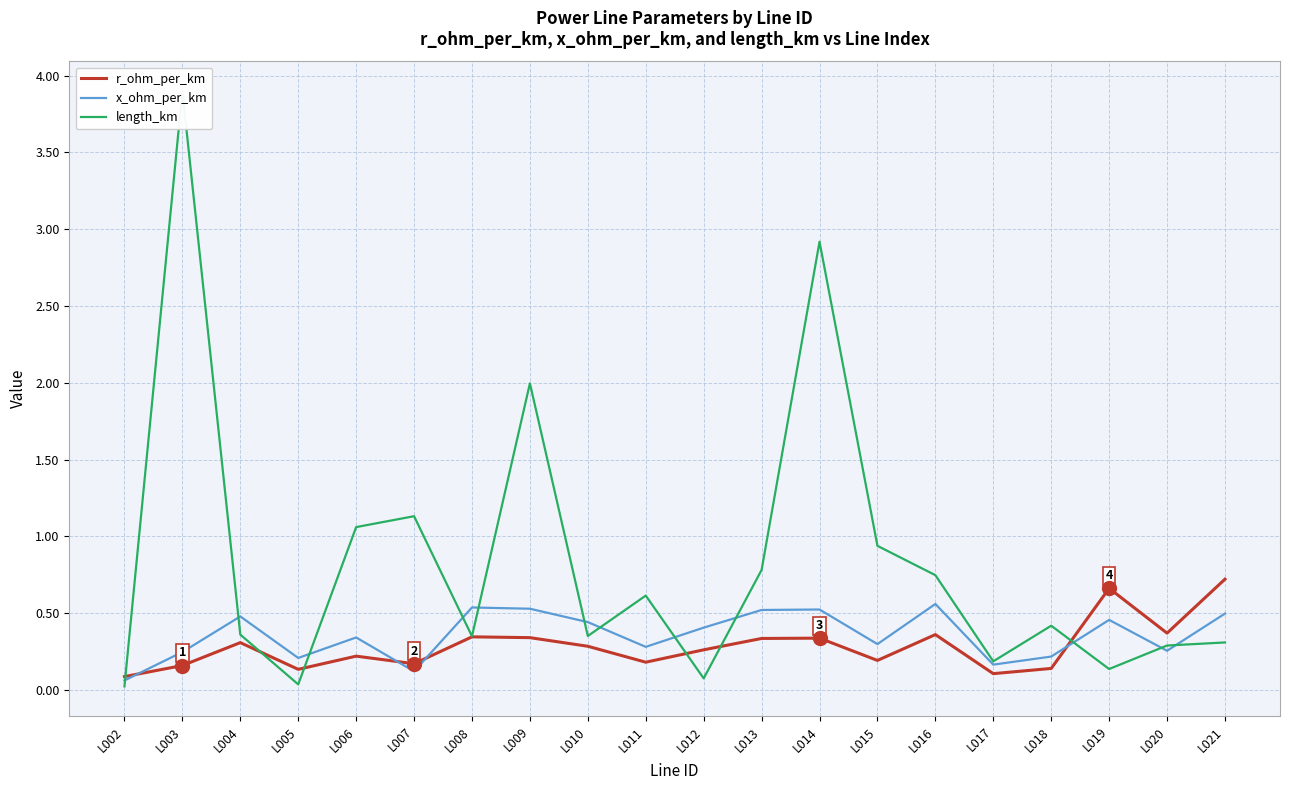

How many intersections are there between length_km and r_ohm_per_km?

6